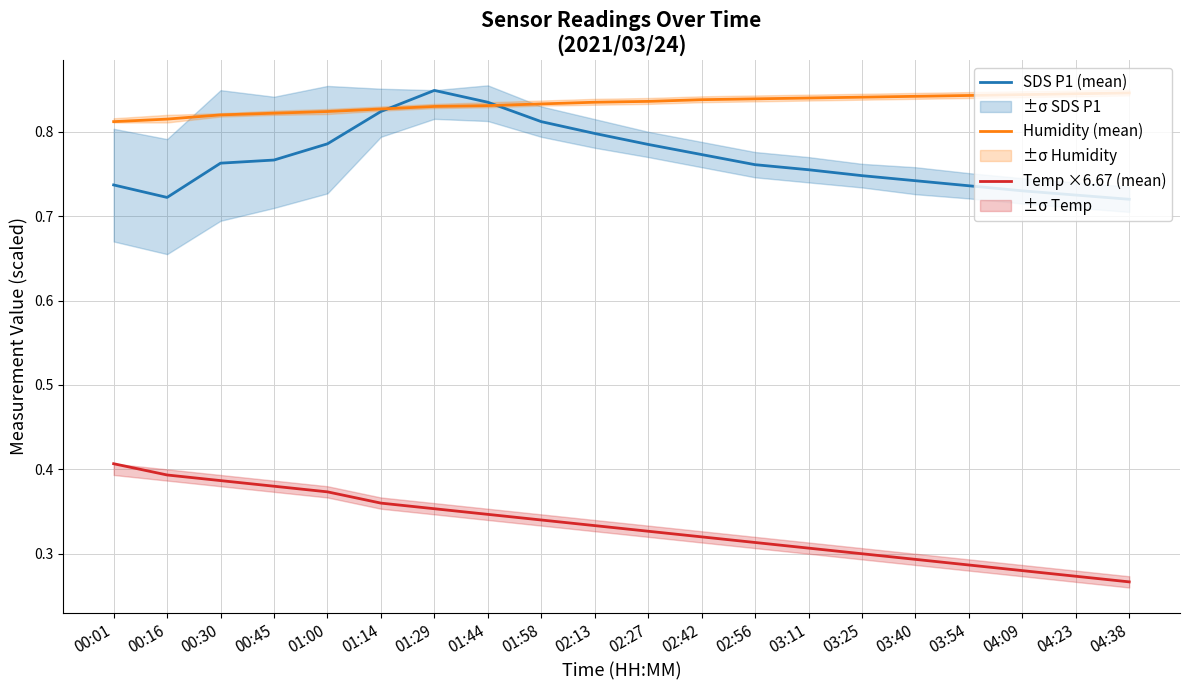

True or false: Humidity (mean) and Temp ×6.67 (mean) cross at least once.

False